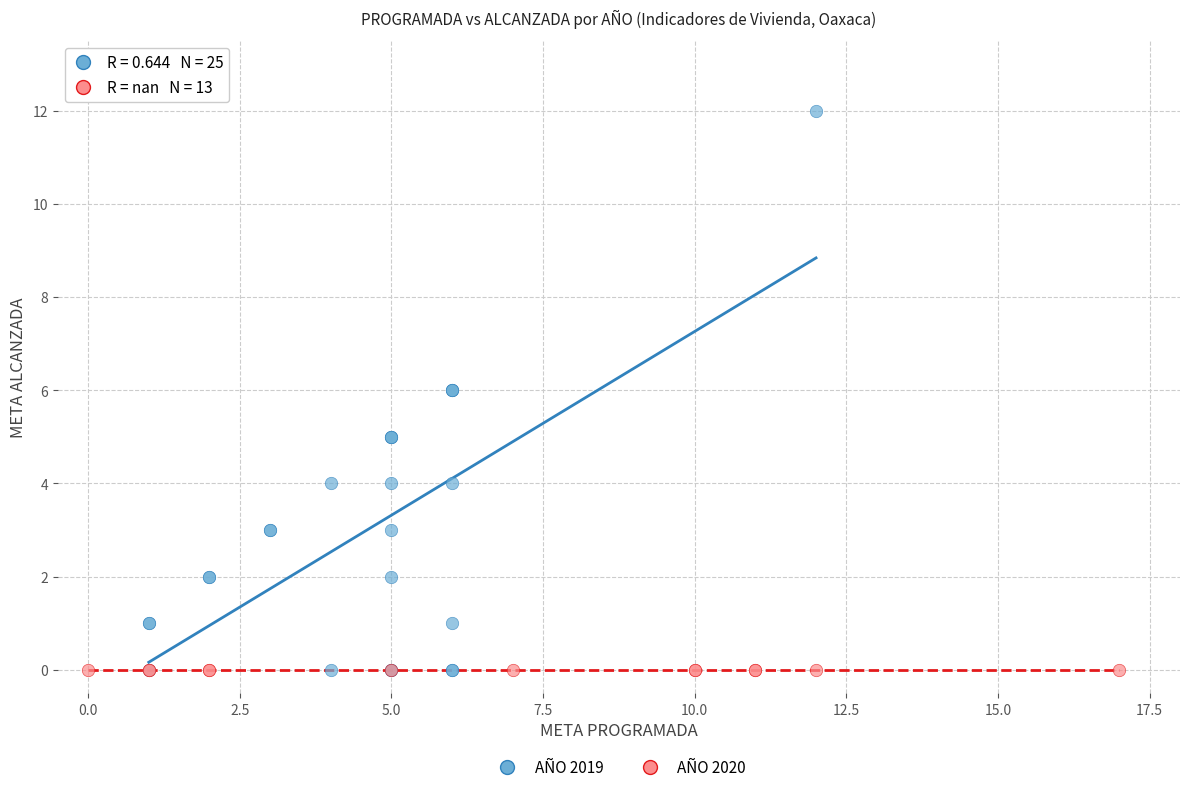

Which series reaches the maximum Y coordinate?

AÑO 2019